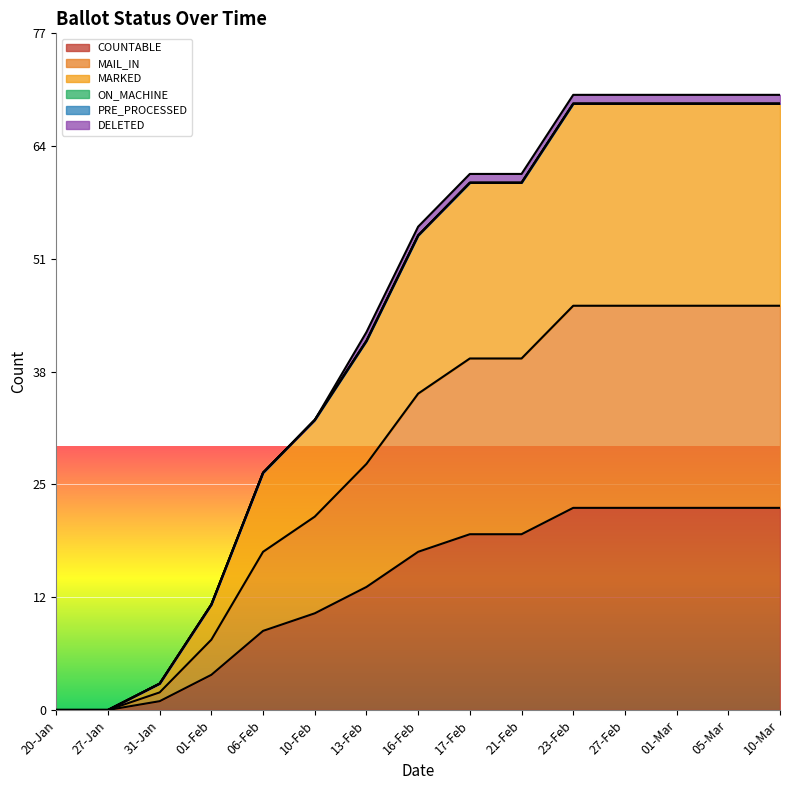

What is the difference between the highest and lowest values at 13-Feb?

28